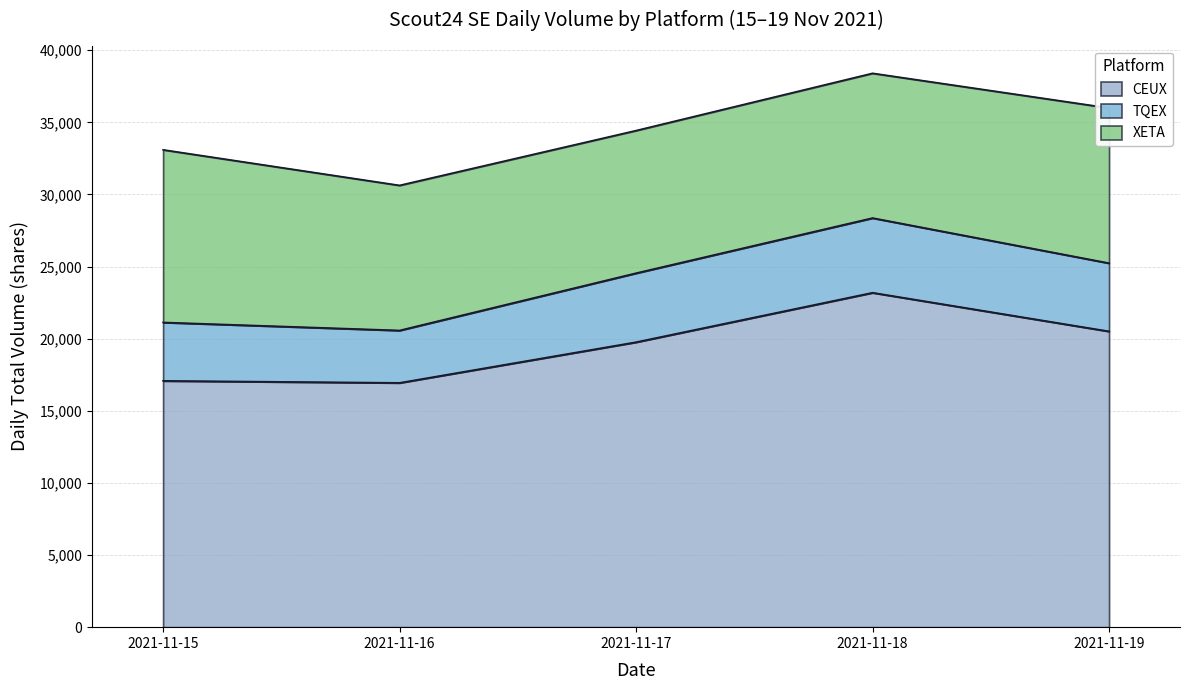

True or false: TQEX and XETA intersect in this chart.

False